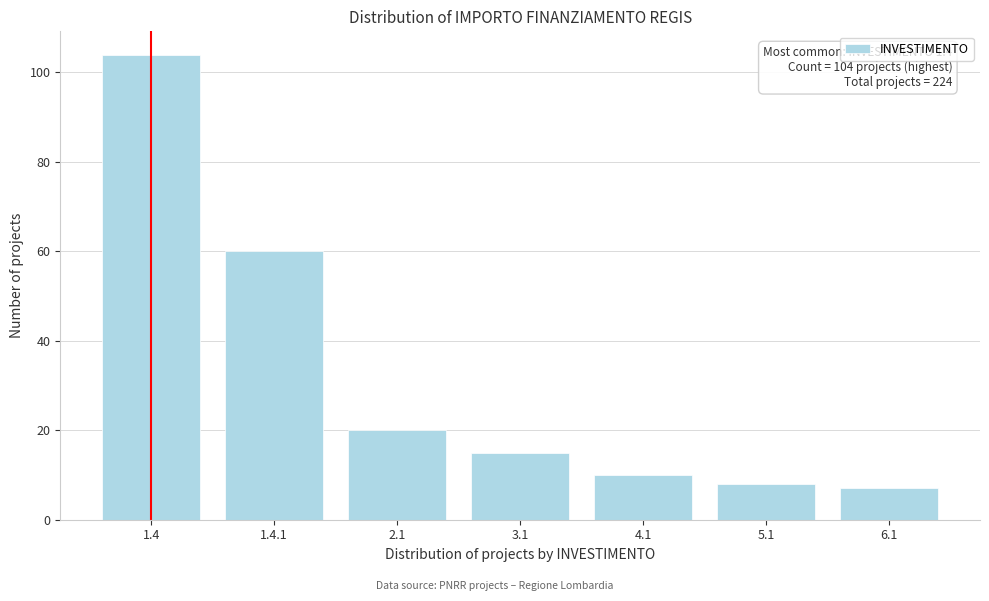

Reading left to right, list all the values displayed in this chart.

1.4=104	1.4.1=60	2.1=20	3.1=15	4.1=10	5.1=8	6.1=7